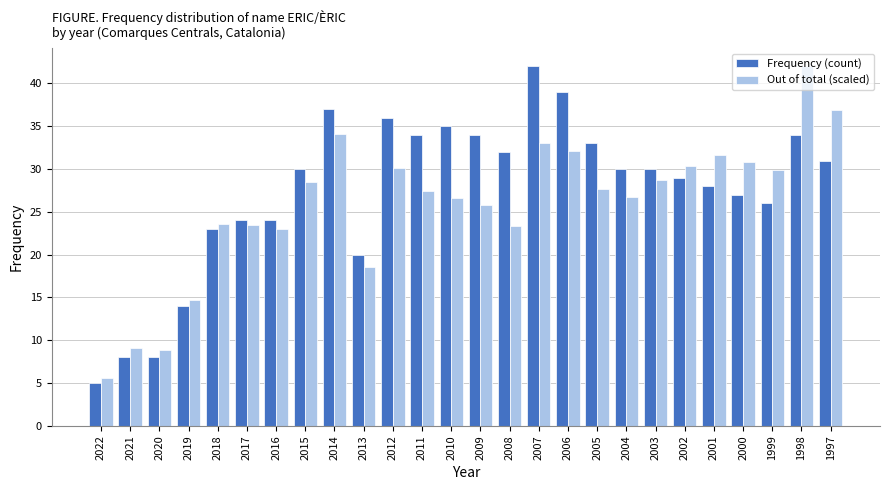

What is the sum of all Out of total (scaled) values?

672.6